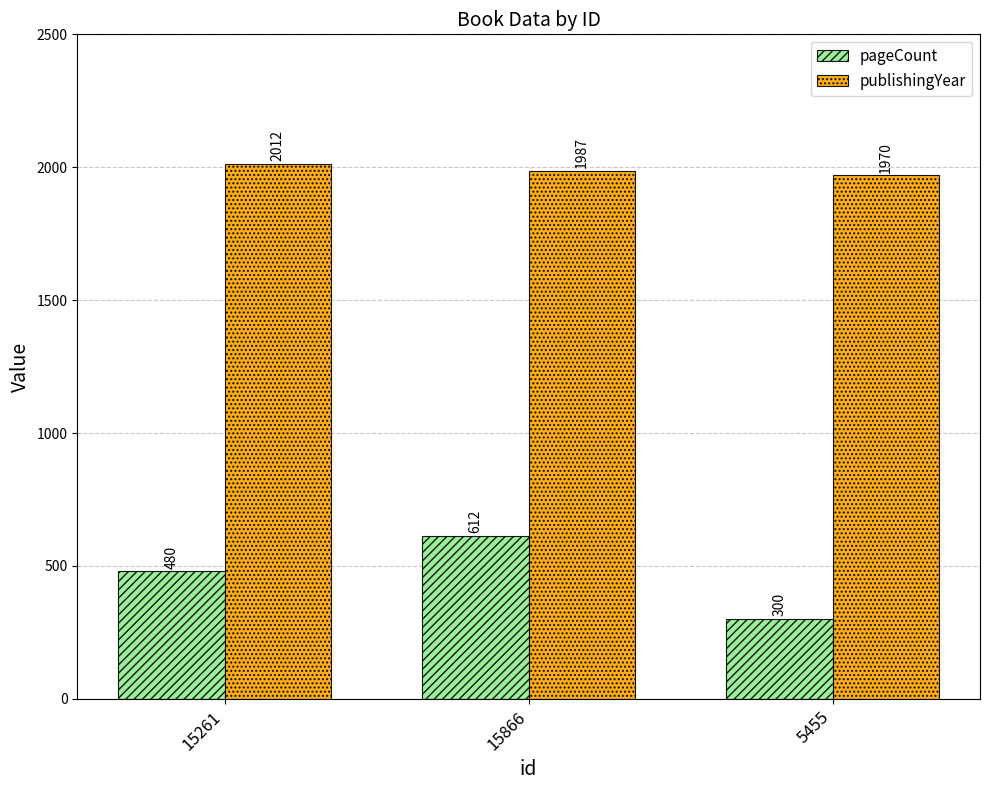

At which label is publishingYear closest to 1991?

15866